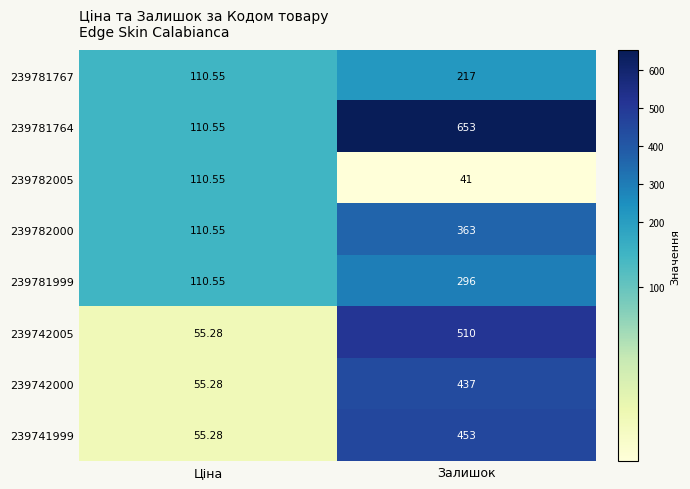

List the labels in order of 239782005 value, largest first.

Ціна, Залишок